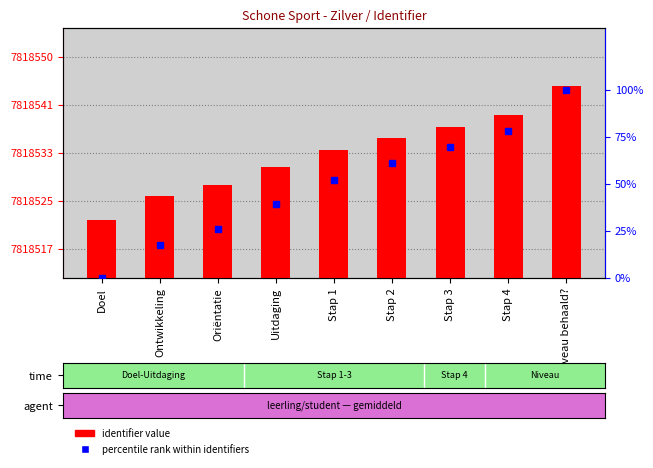

The value of identifier value at Stap 2 is 7818536.0. True or false?

True